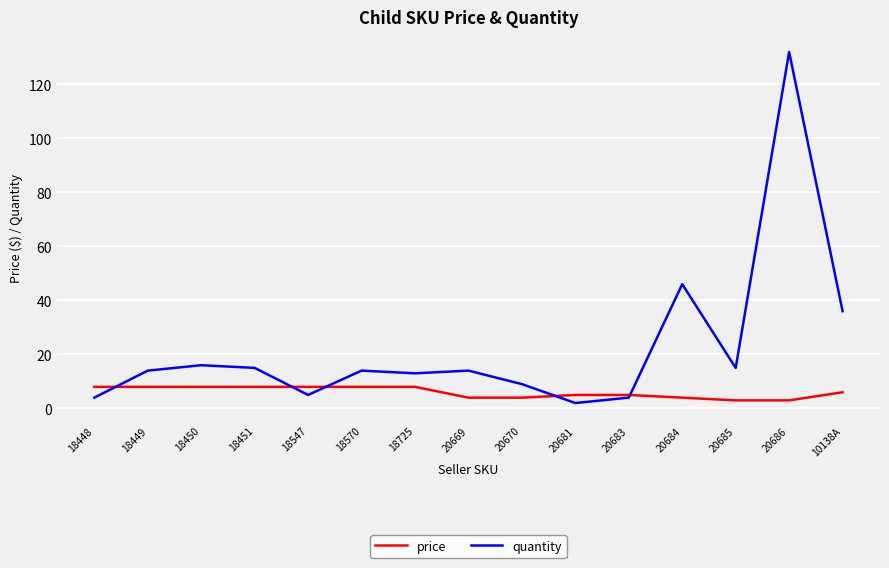

List the series in order of their overall mean, lowest first.

price, quantity